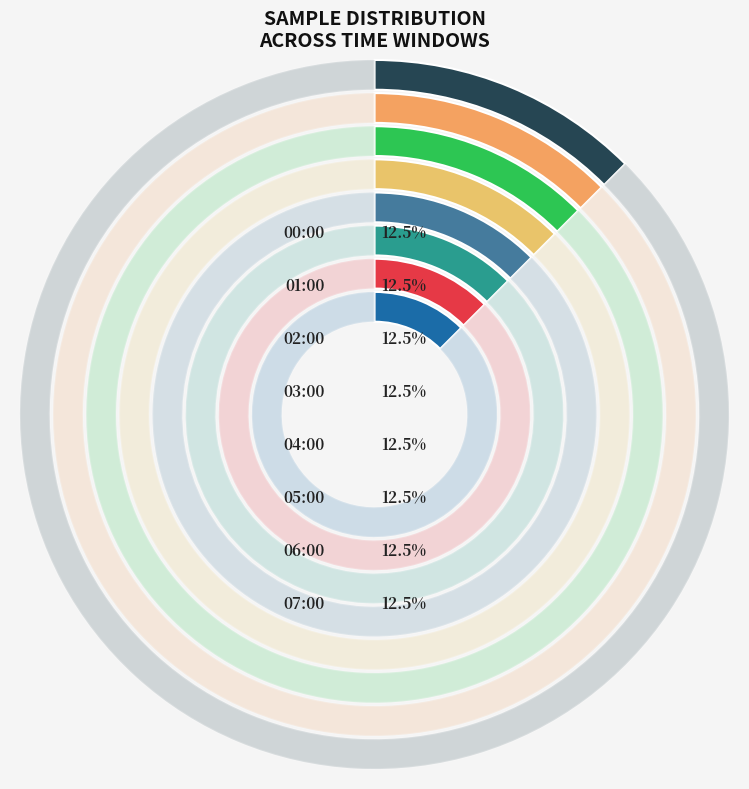

Does 04:00 represent more than half of the total?

No